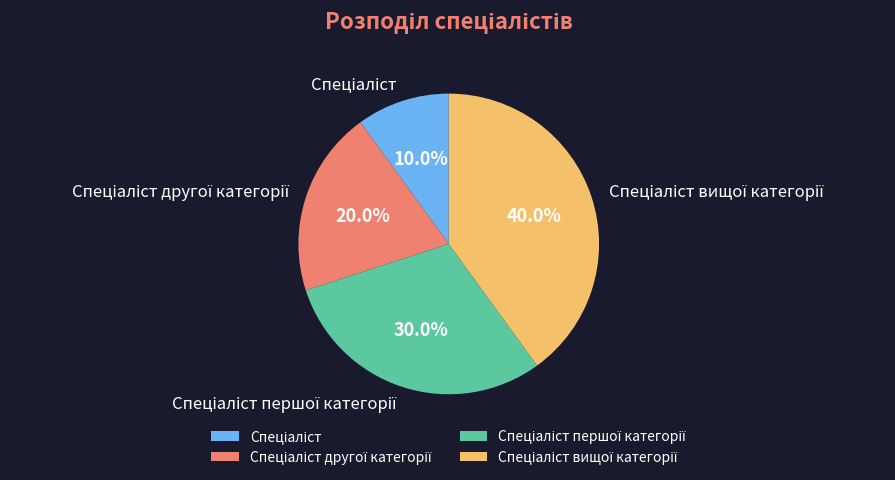

Is there any slice that represents more than half of the pie?

No